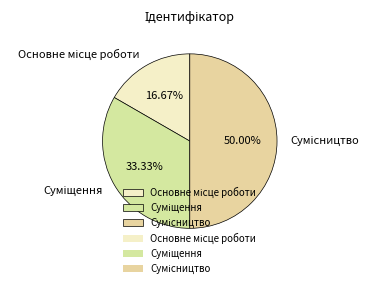

Does Основне місце роботи account for over 50% of the chart?

No